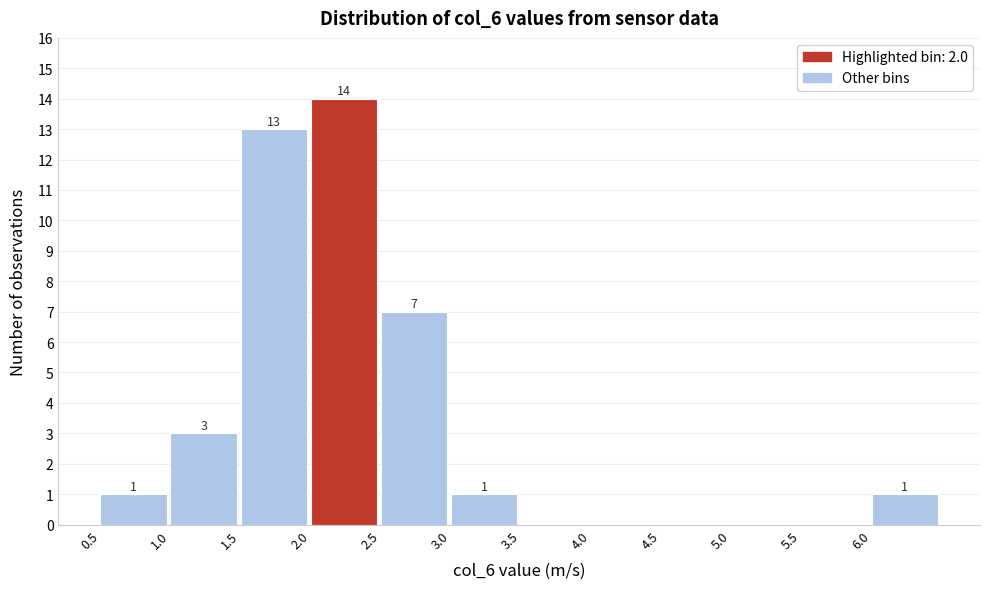

Over which range of the x-axis is the bar tallest?

2.0 to 2.5